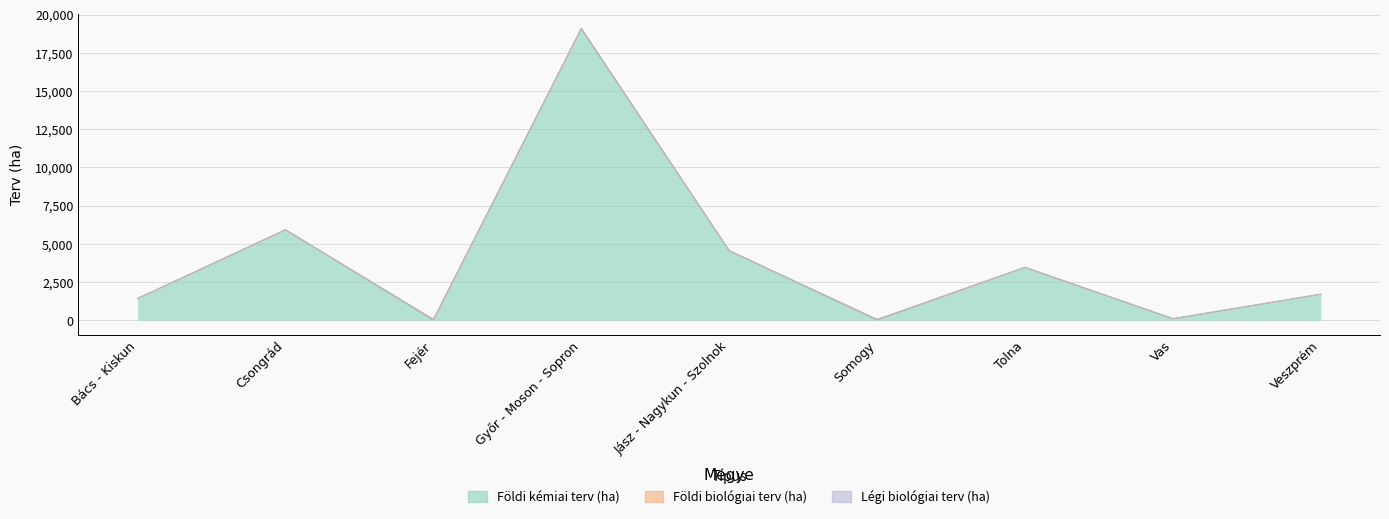

Which series has the widest spread of values?

Földi kémiai terv (ha)